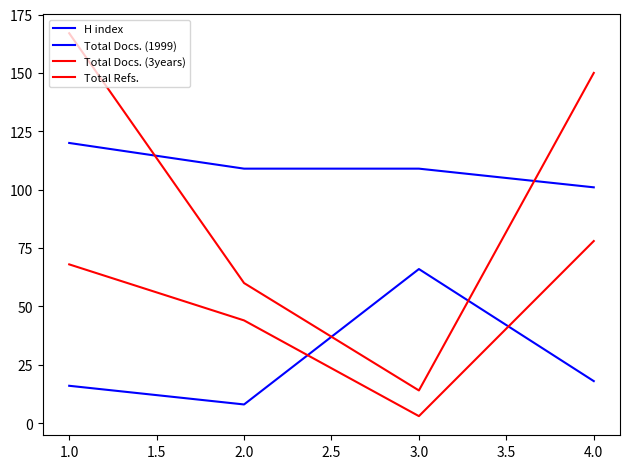

Is this an area chart (filled region under the line)?

No